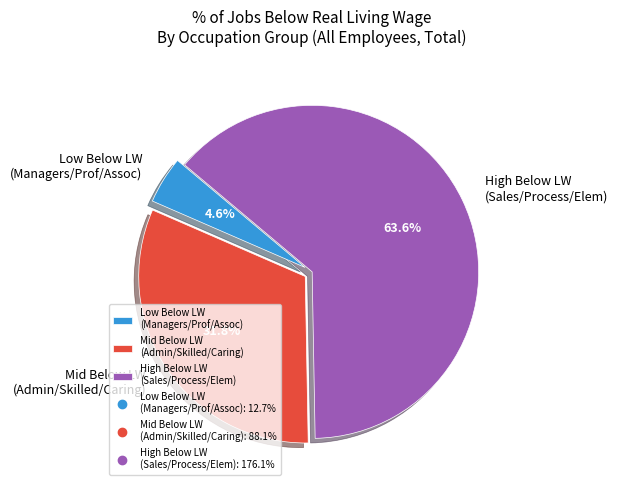

What is the largest slice in the pie chart?

High Below LW (Sales/Process/Elem)